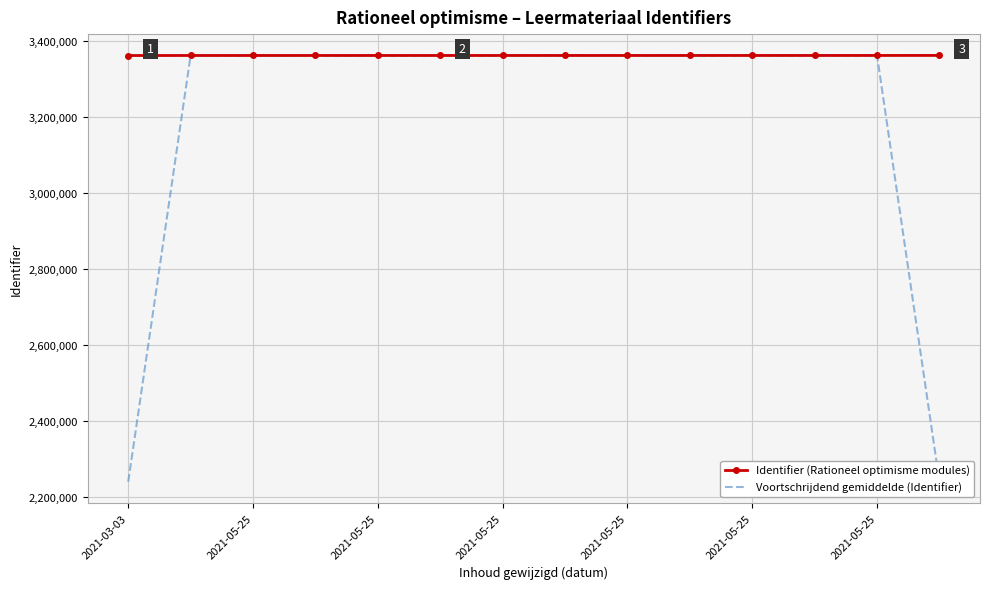

What is the maximum value for Identifier (Rationeel optimisme modules)?

3362163.0